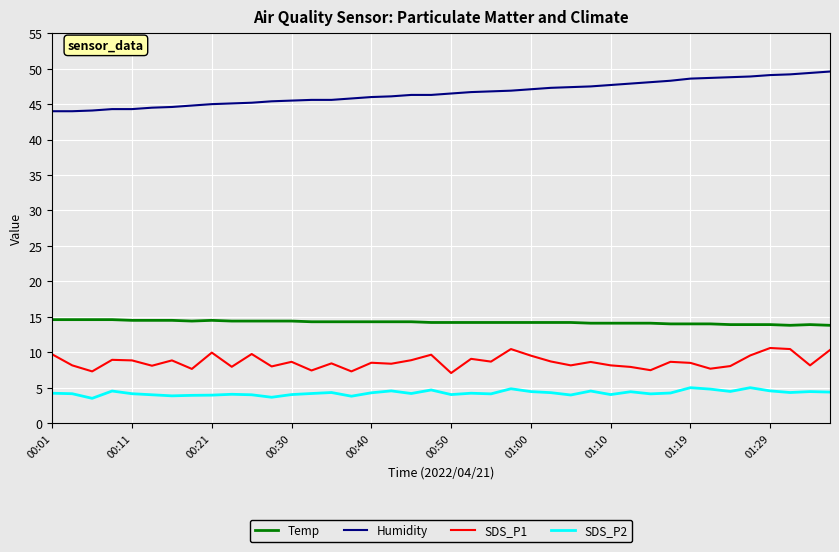

True or false: SDS_P1 and SDS_P2 intersect in this chart.

False